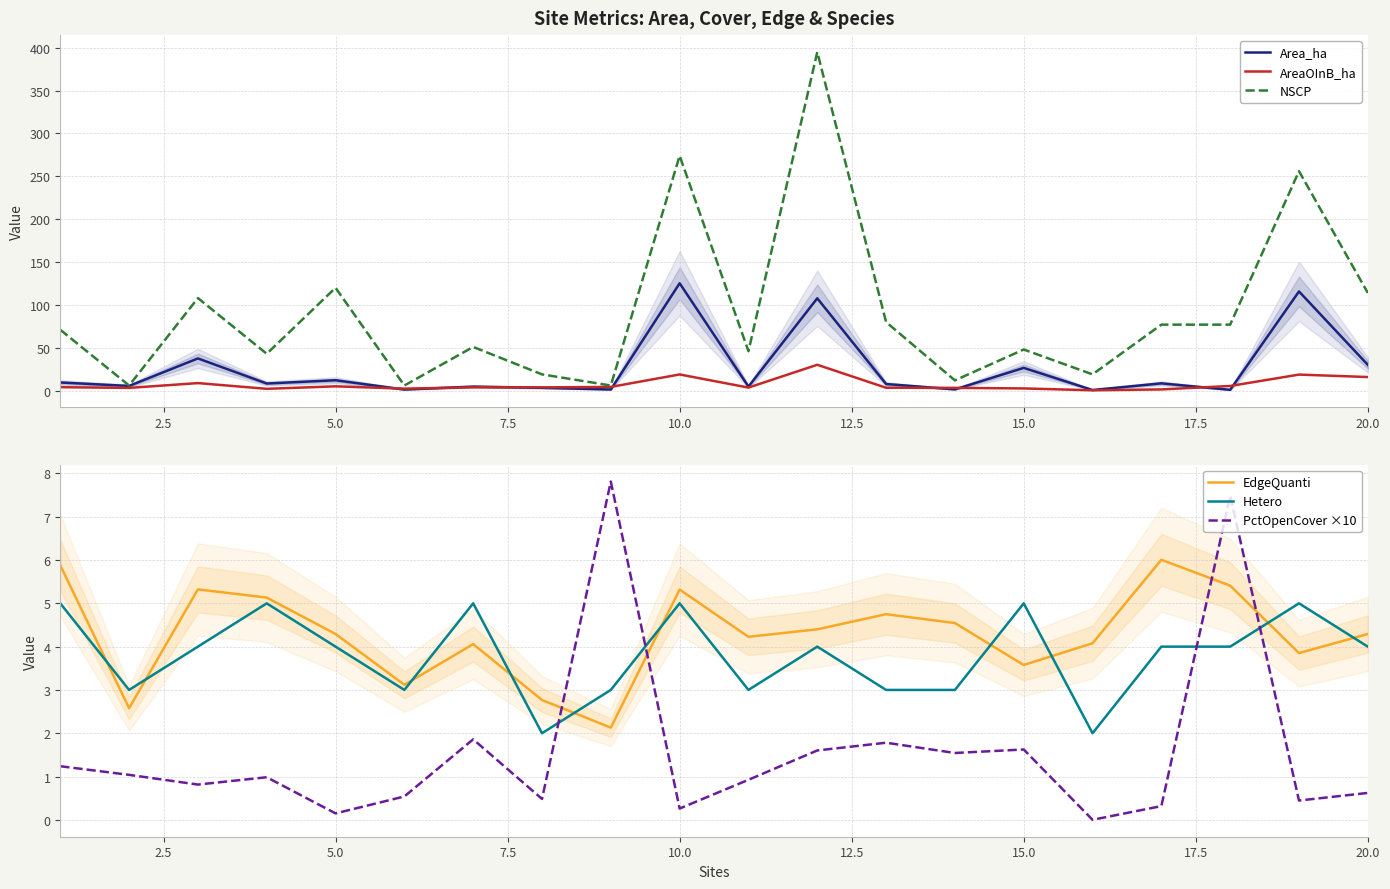

The value of Area_ha at 13 is 2.4. True or false?

False